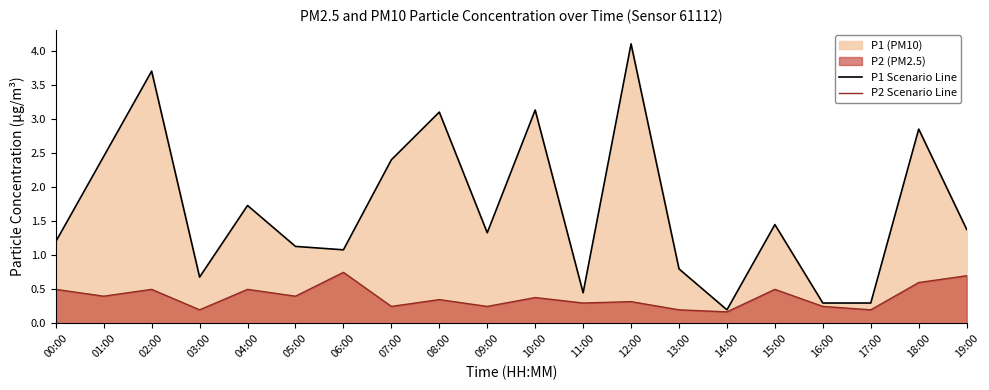

What is the label of the 14th point from the left?

13:00